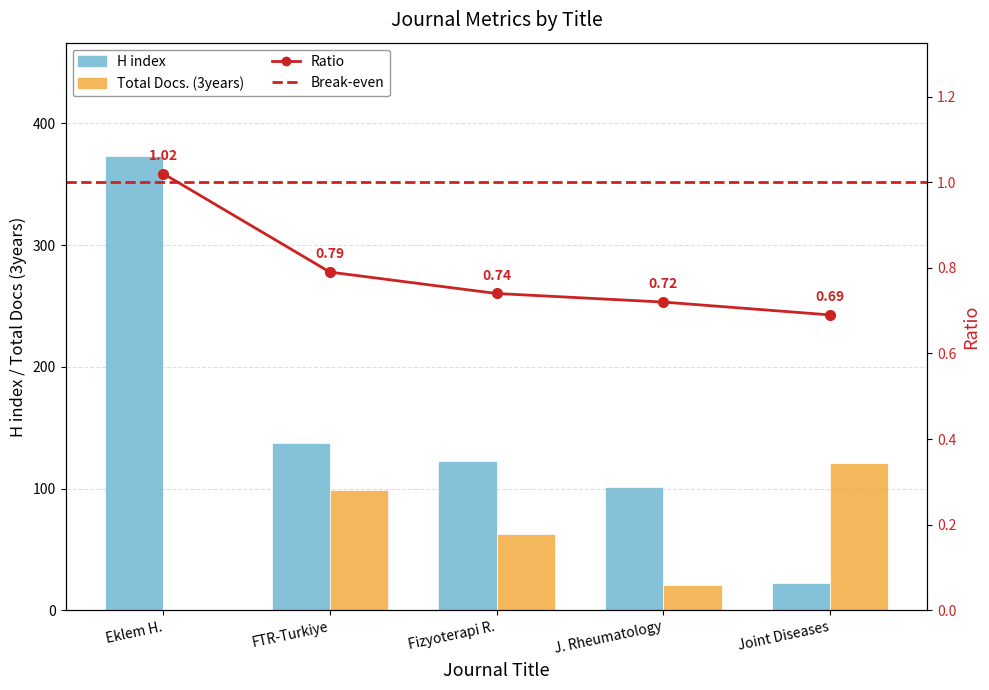

What is the difference between the second highest and minimum values in the Total Docs. (3years) series?

99